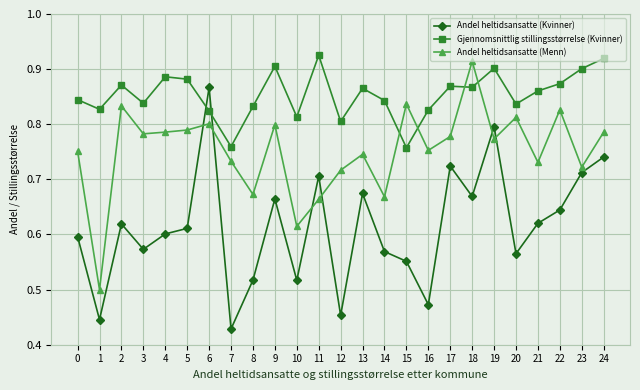

How many series are shown in this chart?

3